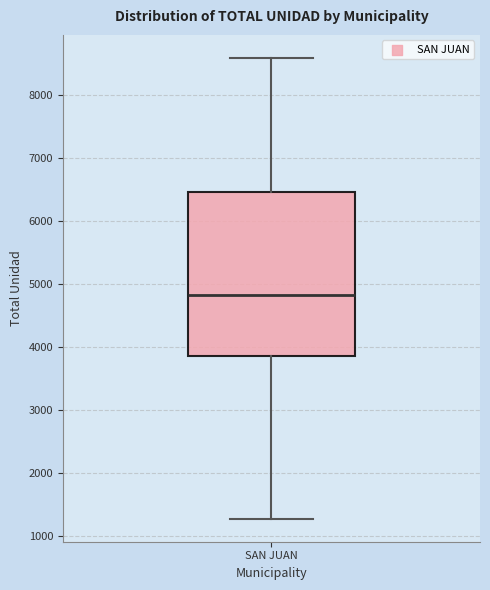

Where does the upper whisker of the box for SAN JUAN end on the y-axis? The values are not printed on the chart, so give them approximately, as read against the axis.

8600